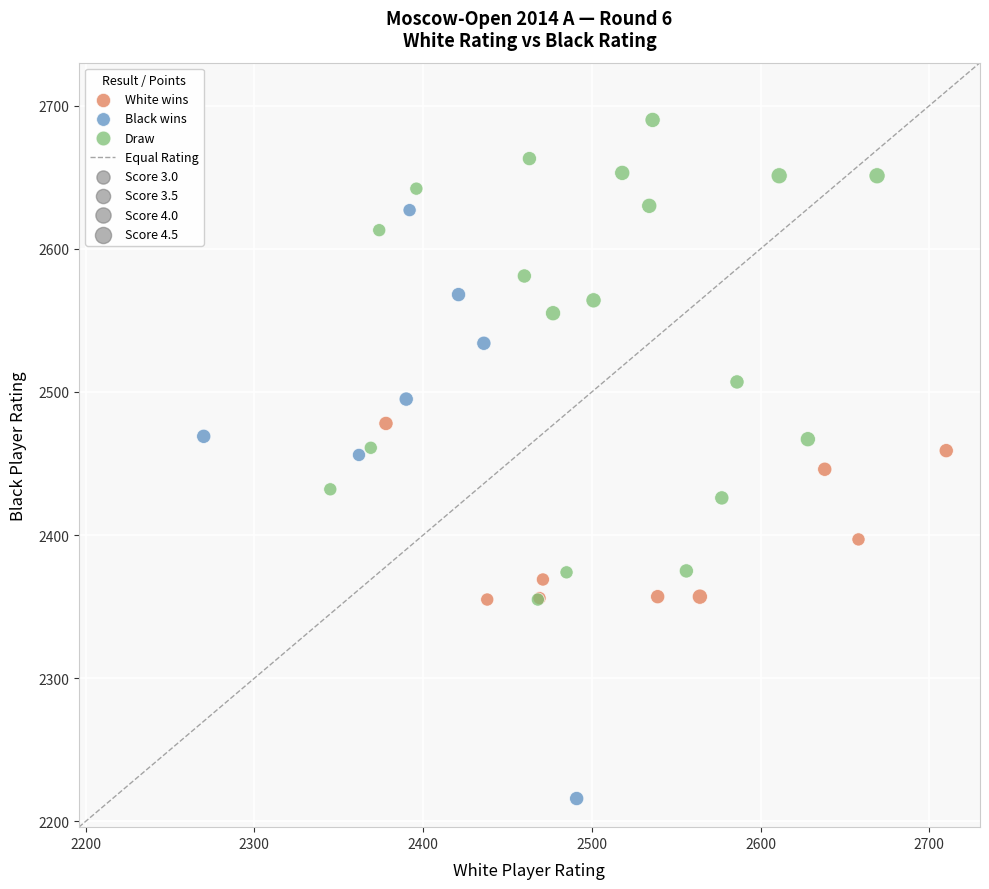

Which series contains the lowest Y value?

Black wins